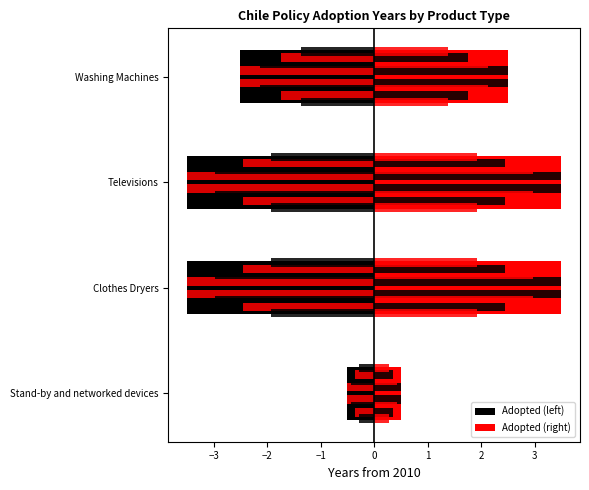

Is it true that Adopted (right) equals 5.0 at Televisions?

False